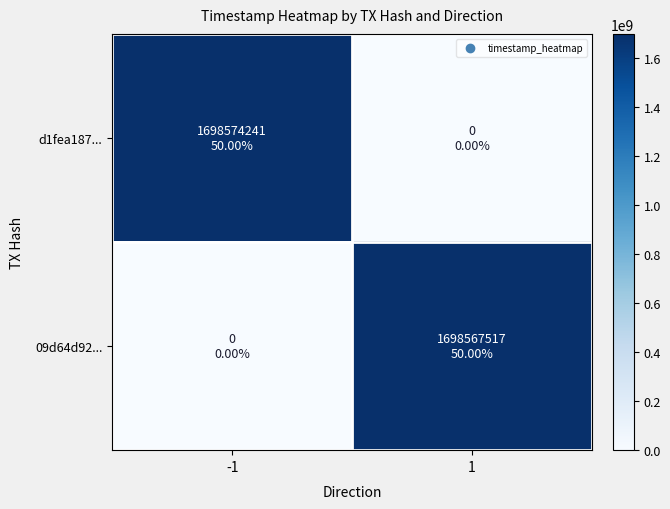

Reading left to right, transcribe all the data shown in this chart.

d1fea187...: -1=1698574241	1=0
09d64d92...: -1=0	1=1698567517